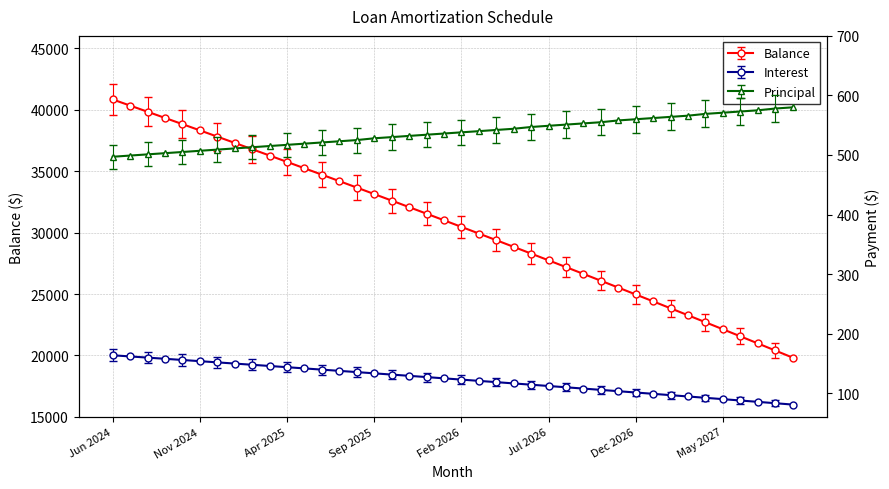

The value of Balance at Jan 2027 is 24402.0. True or false?

True